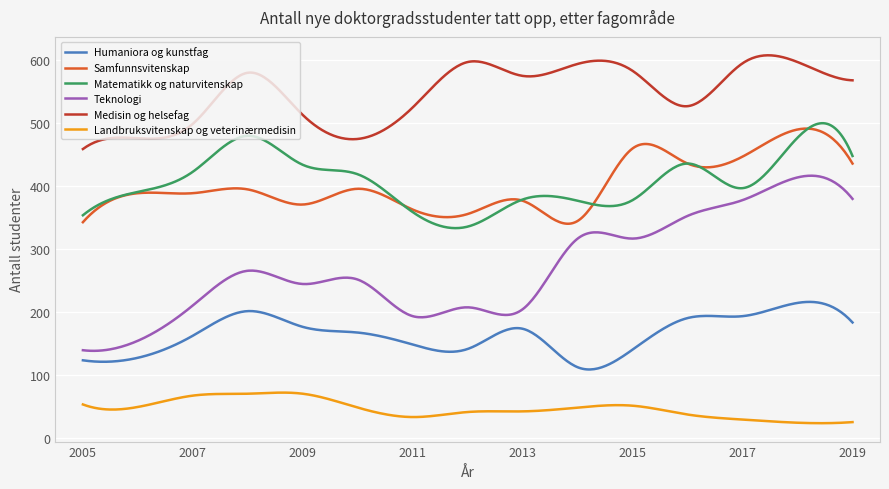

What is the difference between the maximum and minimum values in the Medisin og helsefag series?

148.7